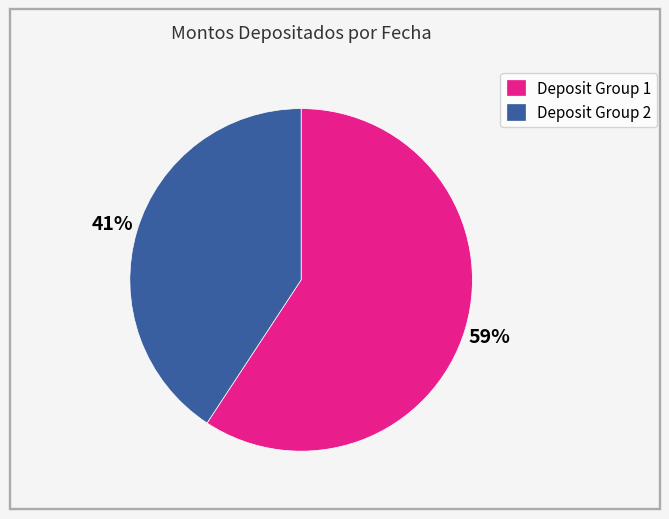

Count the number of slices in the pie.

2